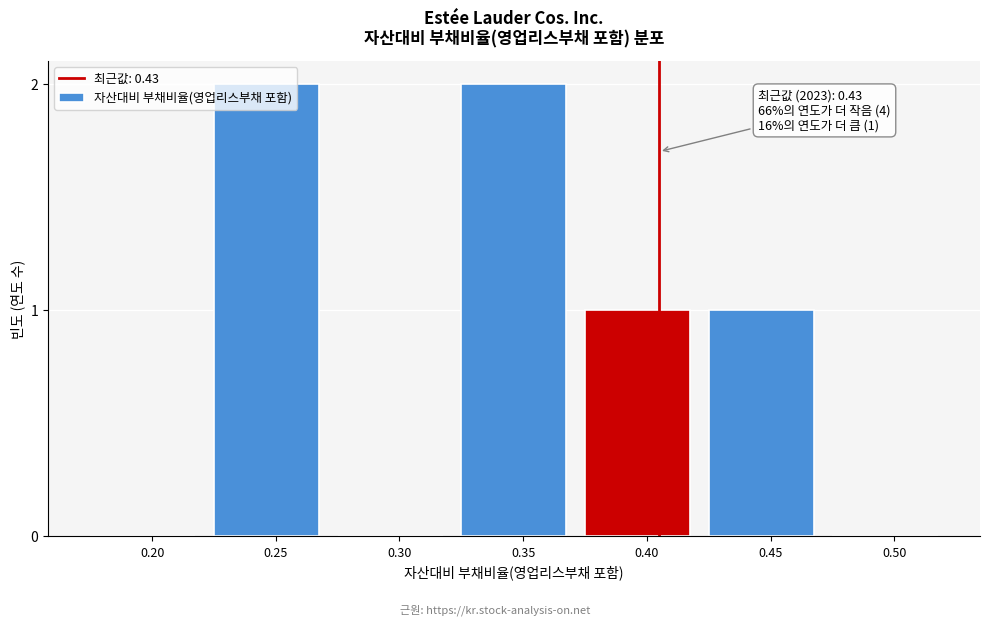

True or false: the data shows 1 at 0.40.

True